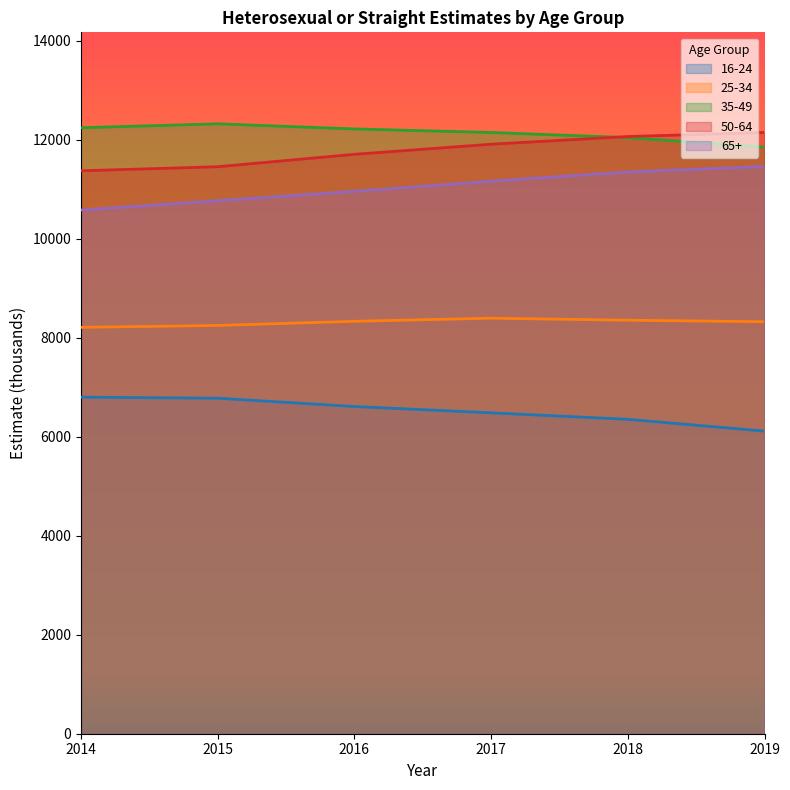

How many lines are shown in the chart?

5